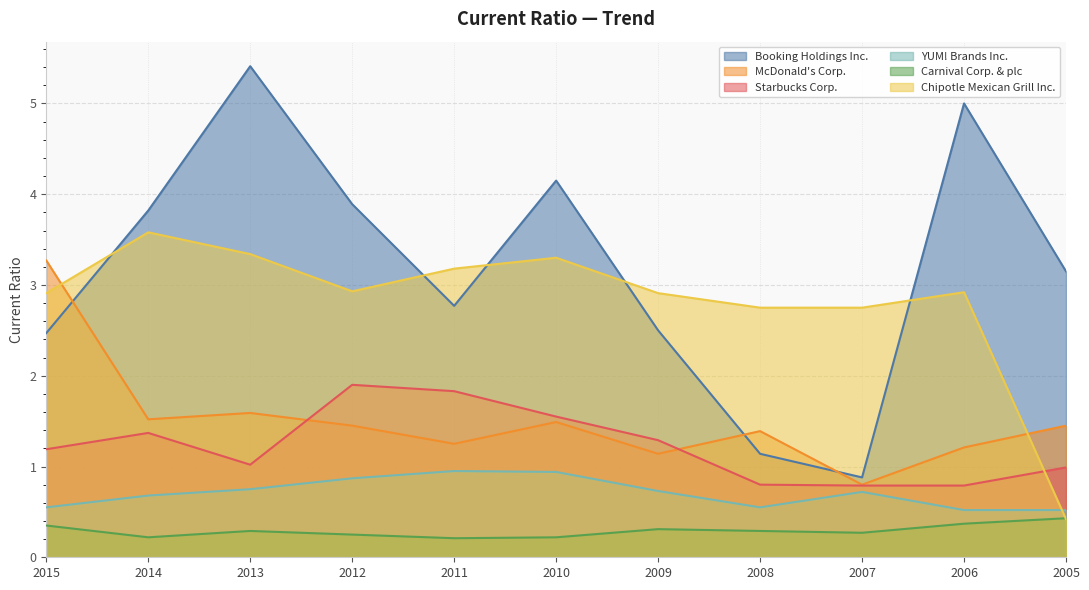

True or false: YUM! Brands Inc. has a value of 0.6 at 2015.

True